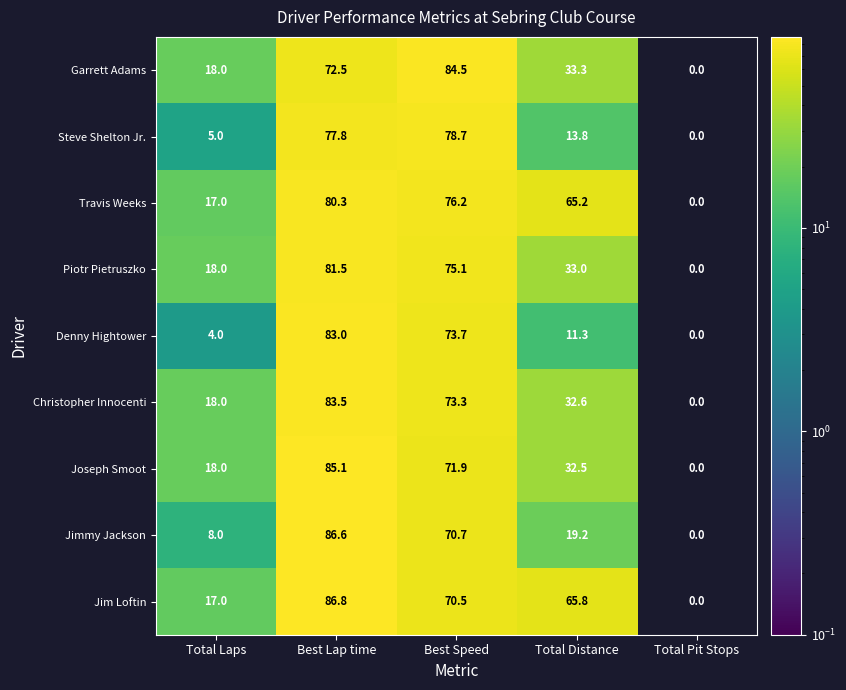

Rank the series at Best Speed from lowest to highest value.

Jim Loftin, Jimmy Jackson, Joseph Smoot, Christopher Innocenti, Denny Hightower, Piotr Pietruszko, Travis Weeks, Steve Shelton Jr., Garrett Adams